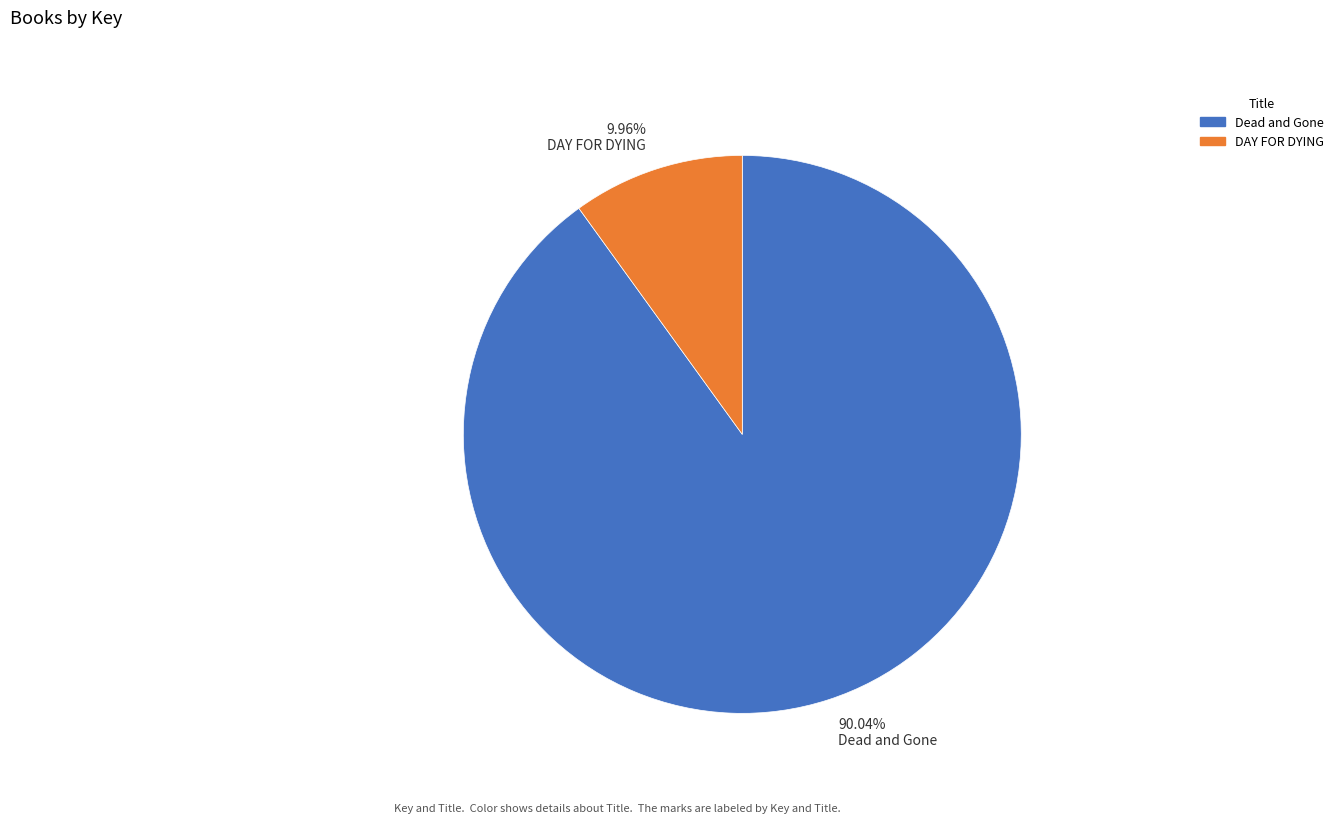

To the nearest percent, what is the average slice percentage?

50%